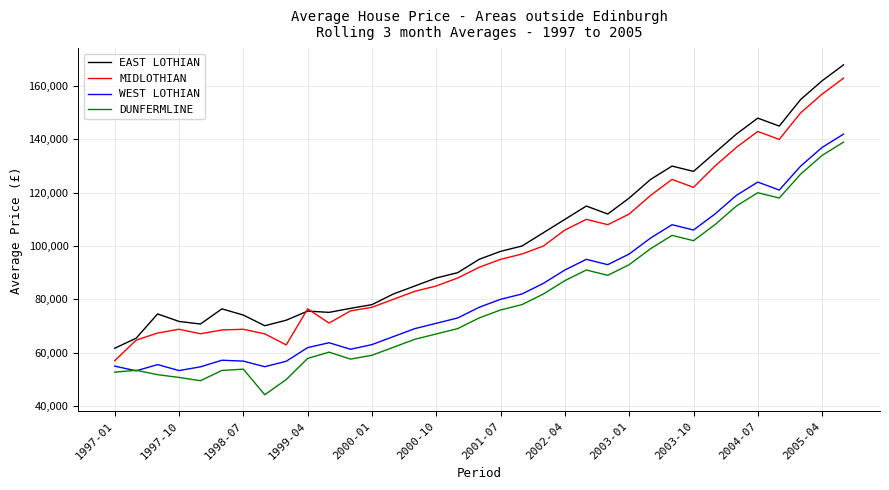

Which series has the widest spread of values?

EAST LOTHIAN